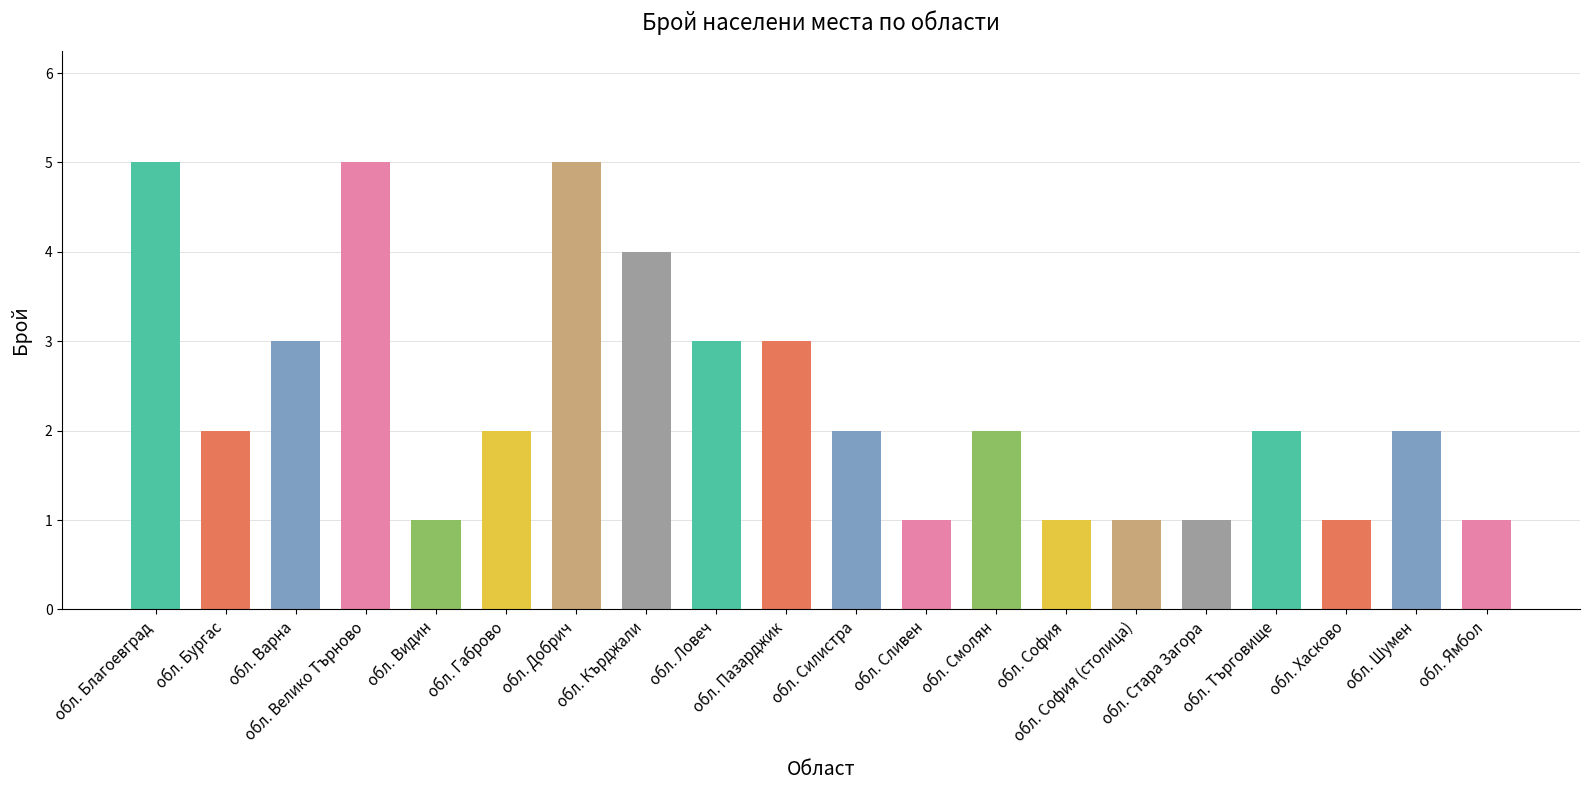

Count the number of categories in the chart.

20